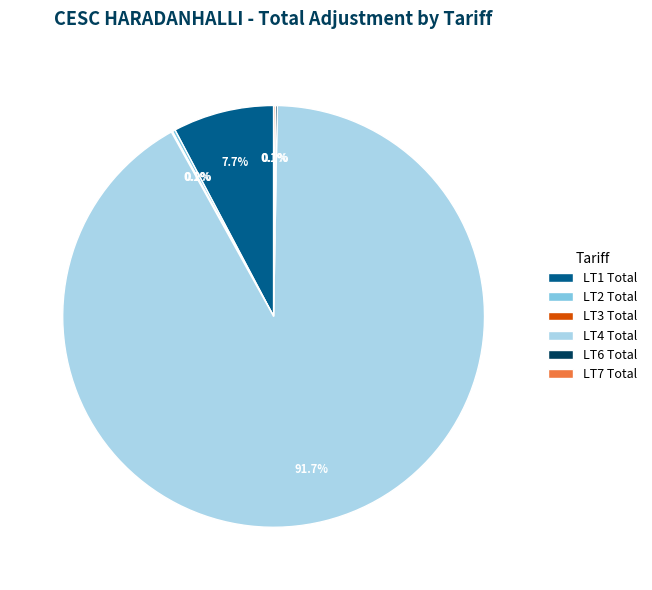

Does LT4 Total represent more than half of the total?

Yes